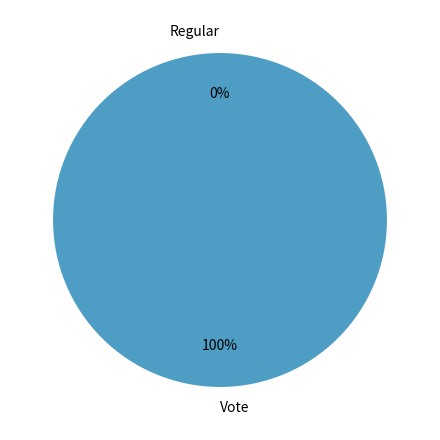

What portion of the pie excludes Regular?

100.0%